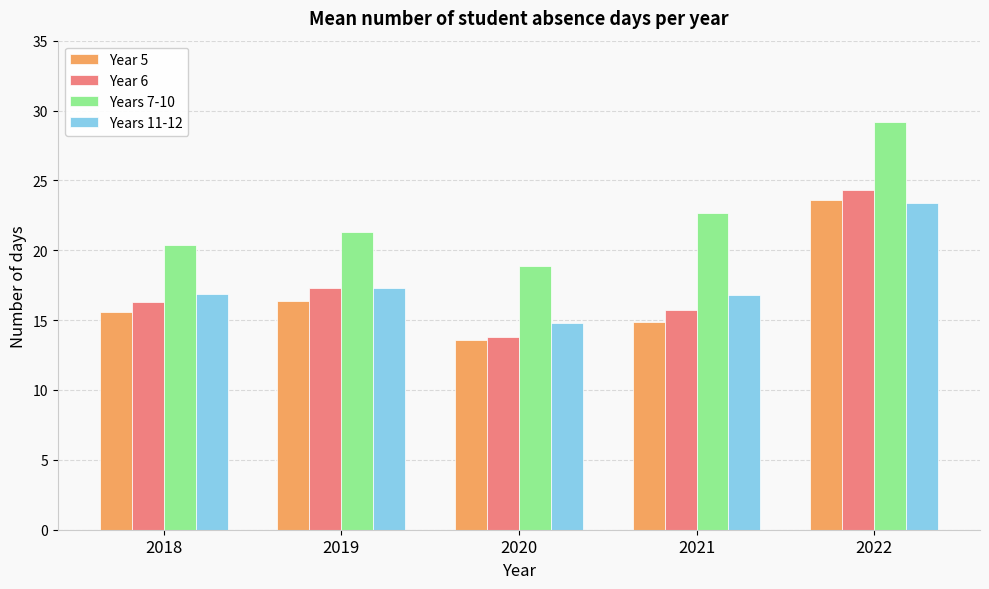

What is the total value across all series at 2022?

100.5